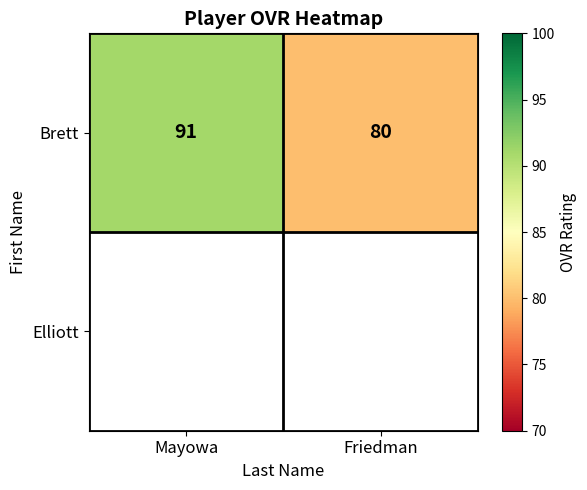

What is the maximum value for Brett?

91